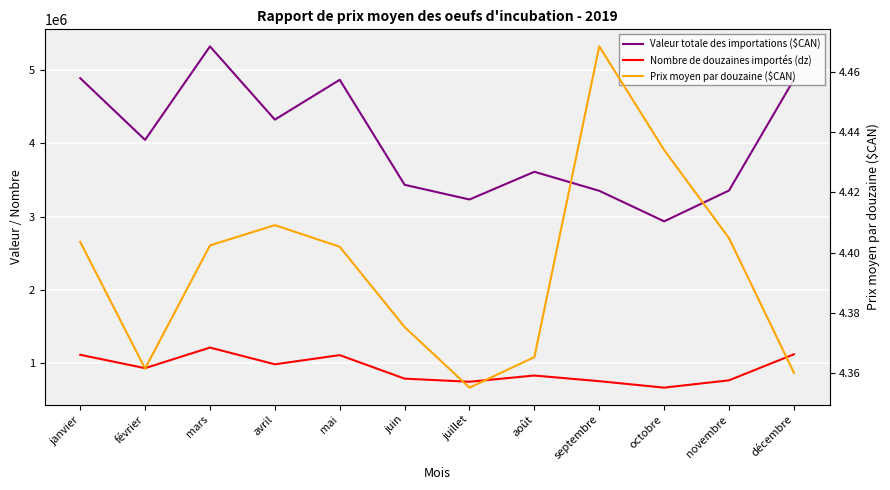

What is the maximum value for Prix moyen par douzaine ($CAN)?

4.5